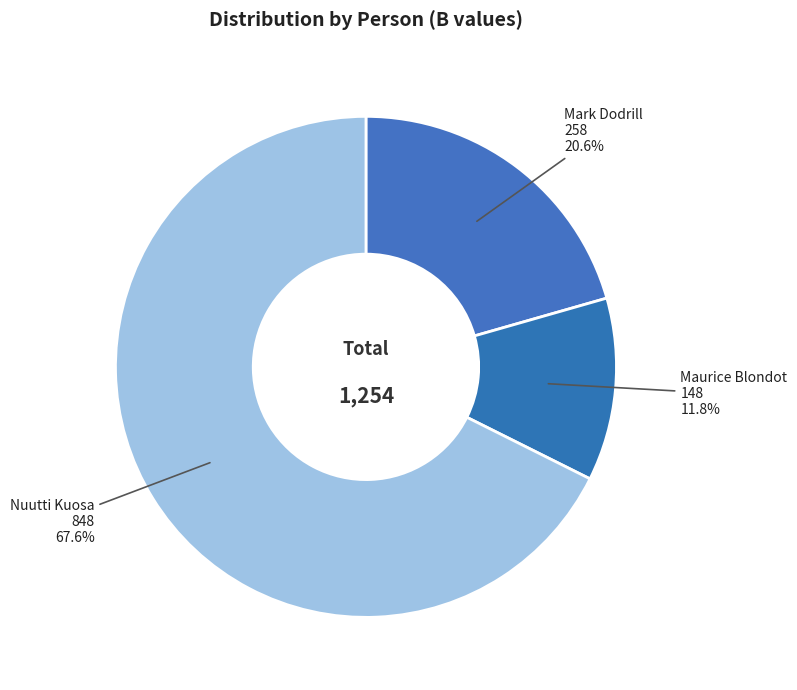

Which category has the smallest portion of the pie?

Maurice Blondot